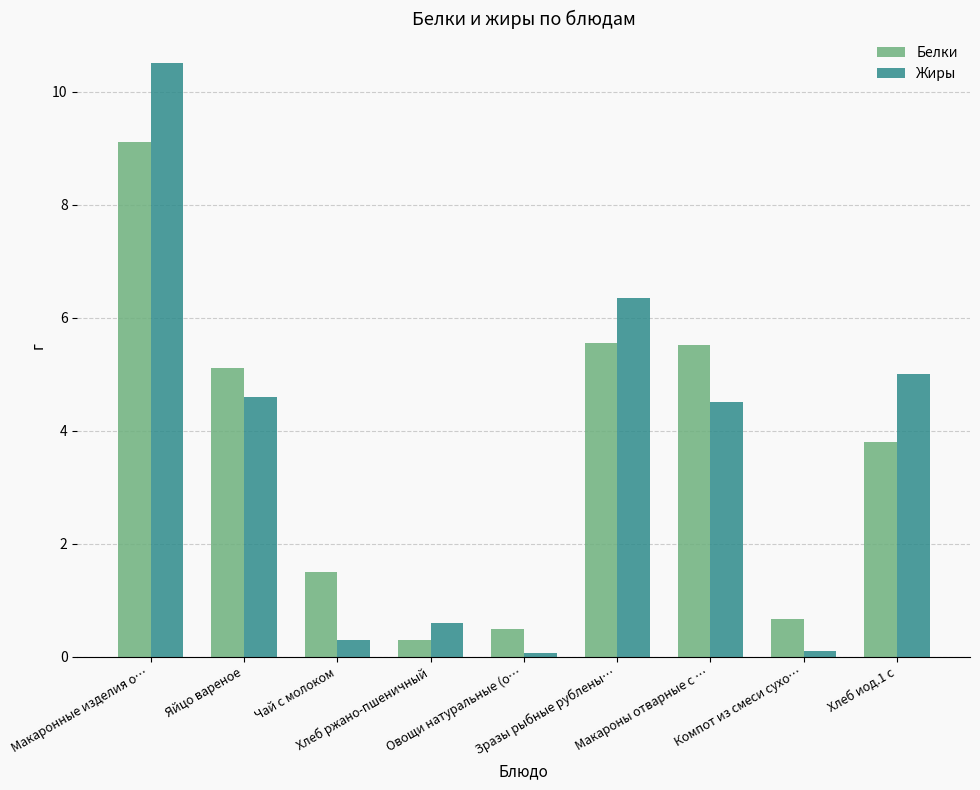

List the series in order of their peak value, highest first.

Жиры, Белки